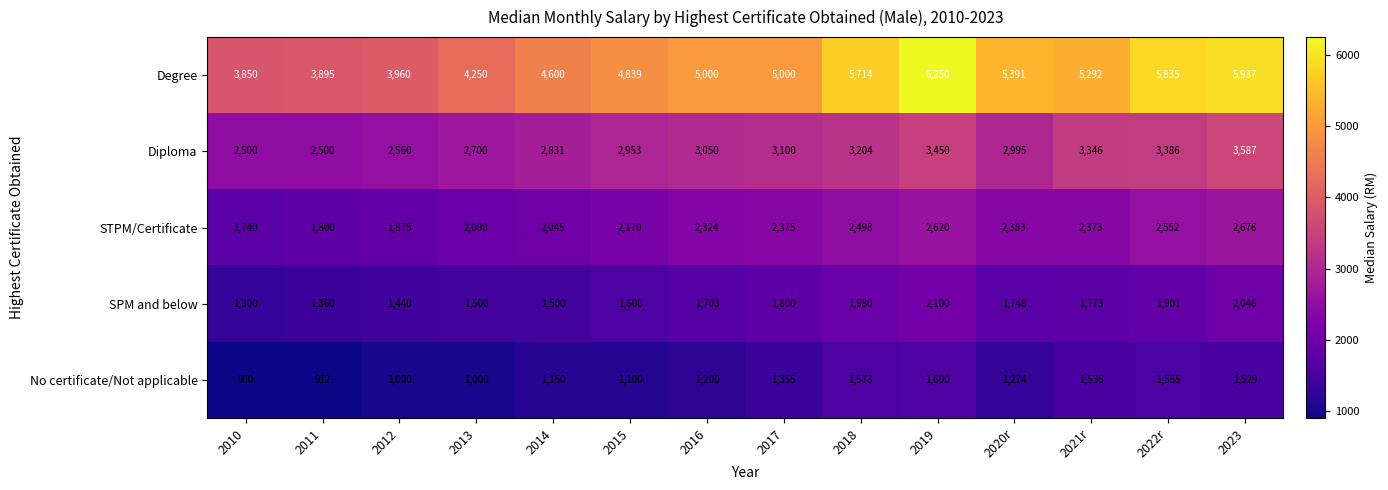

List the series in order of their peak value, lowest first.

No certificate/Not applicable, SPM and below, STPM/Certificate, Diploma, Degree